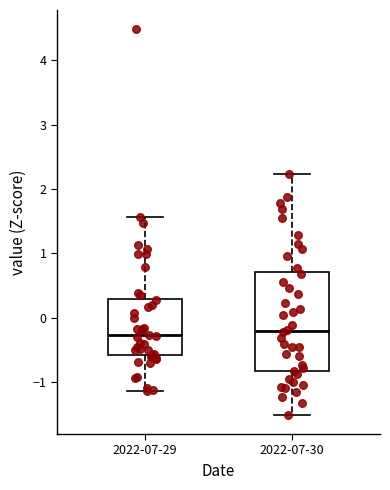

Which box is the tallest, from its lower edge to its upper edge?

2022-07-30